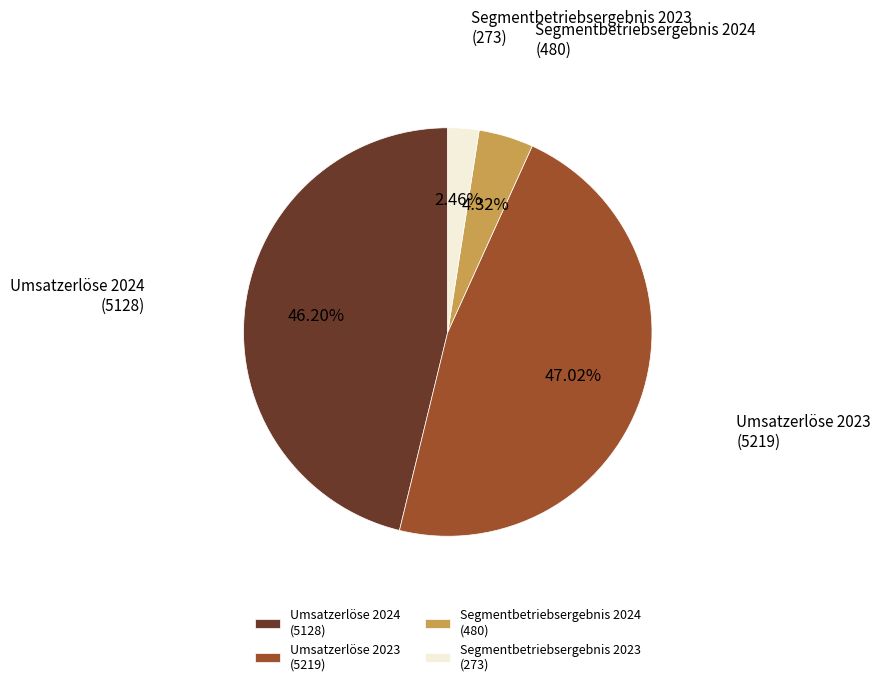

Between Segmentbetriebsergebnis 2023 (273) and Umsatzerlöse 2023 (5219), which is larger?

Umsatzerlöse 2023 (5219)